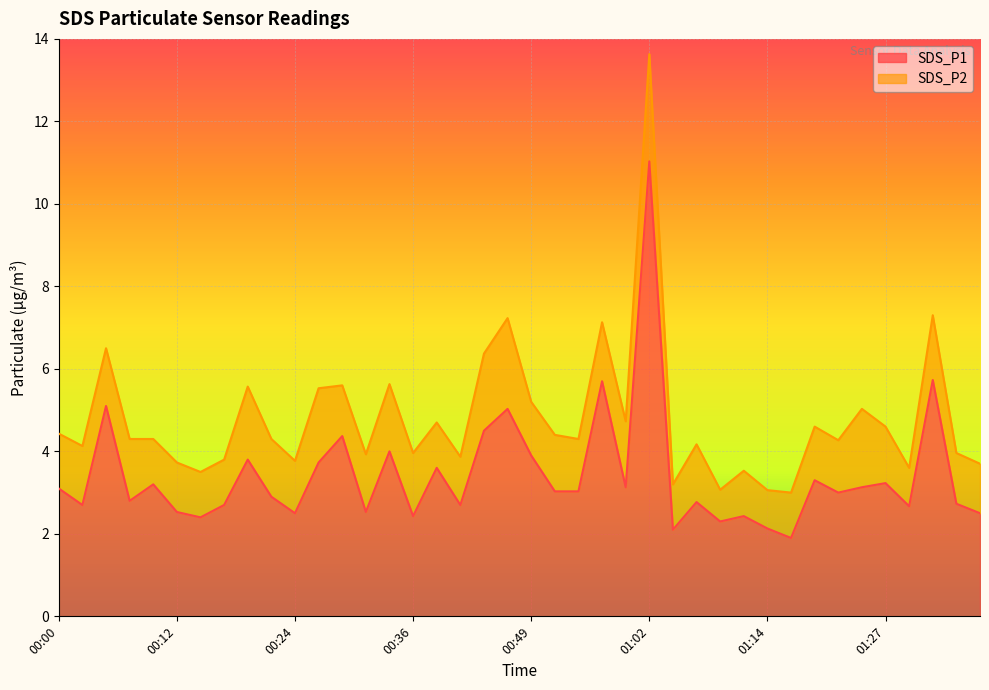

What is the label of the 38th point from the right?

00:04